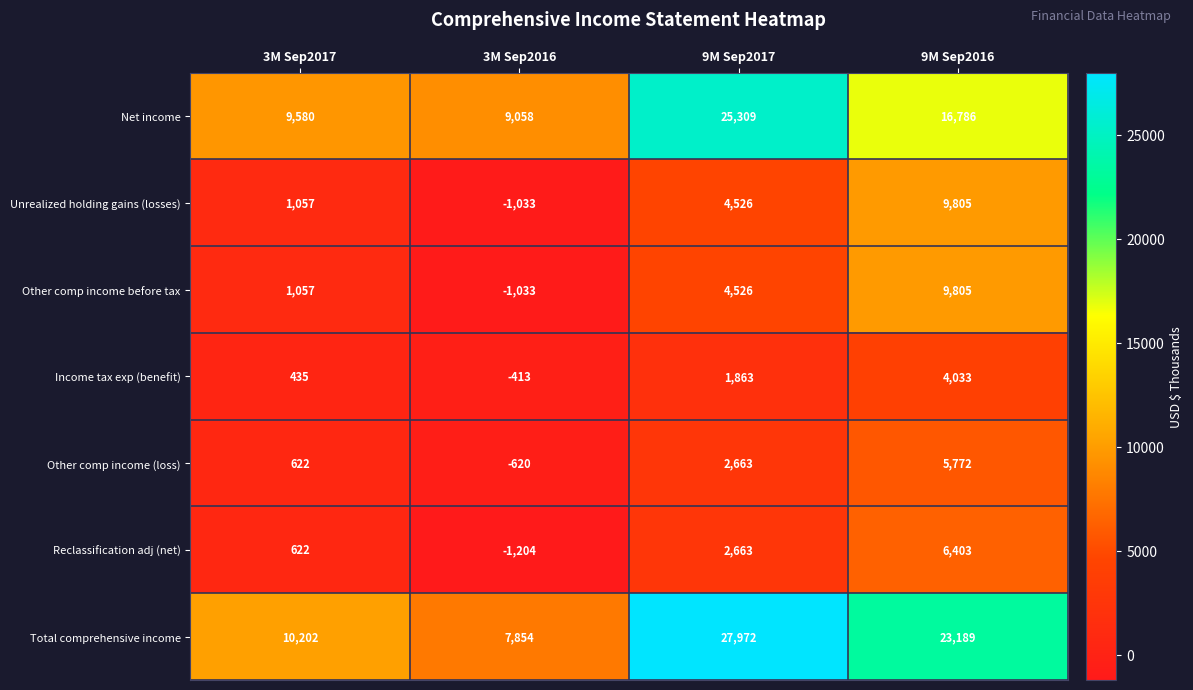

The value of Other comp income (loss) at 9M Sep2017 is 1624. True or false?

False